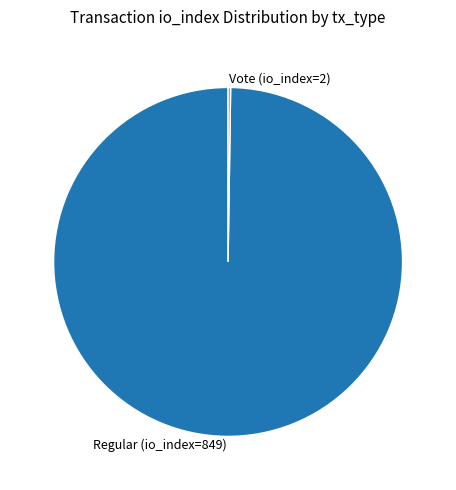

Which slice is the largest?

Regular (io_index=849)